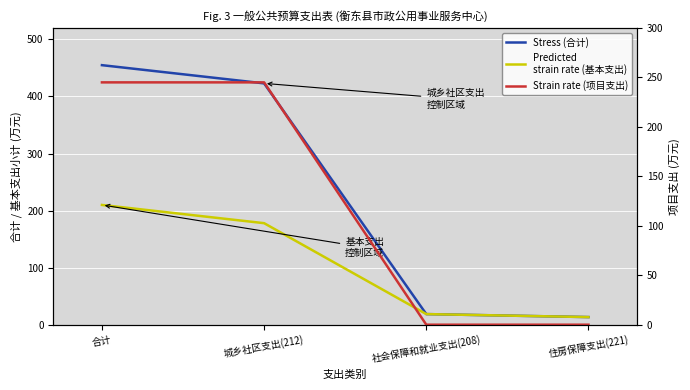

What is the spread (max minus min) of values at 住房保障支出(221)?

13.3